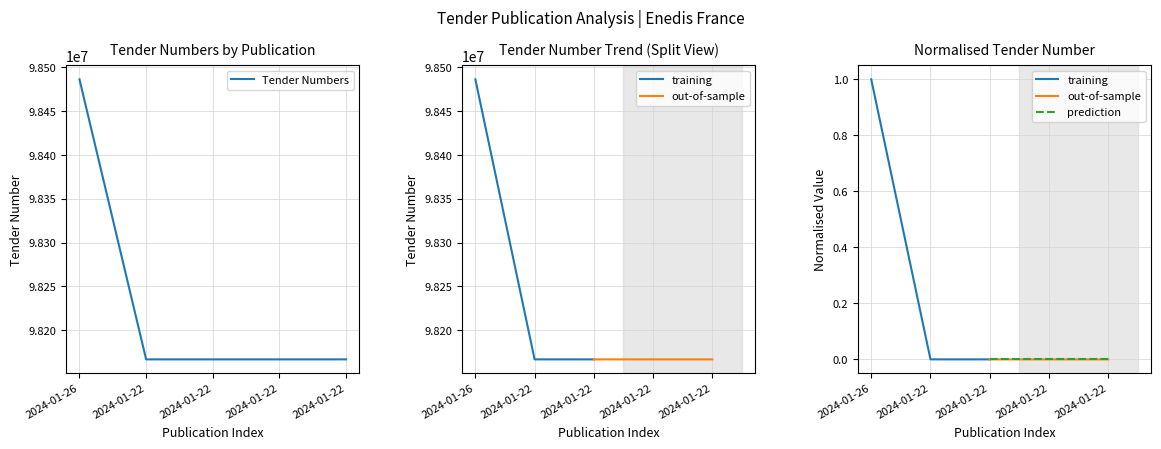

Reading right to left, transcribe all the data shown in this chart.

2024-01-22=98166809	2024-01-22=98166810	2024-01-22=98166811	2024-01-22=98166812	2024-01-26=98486258